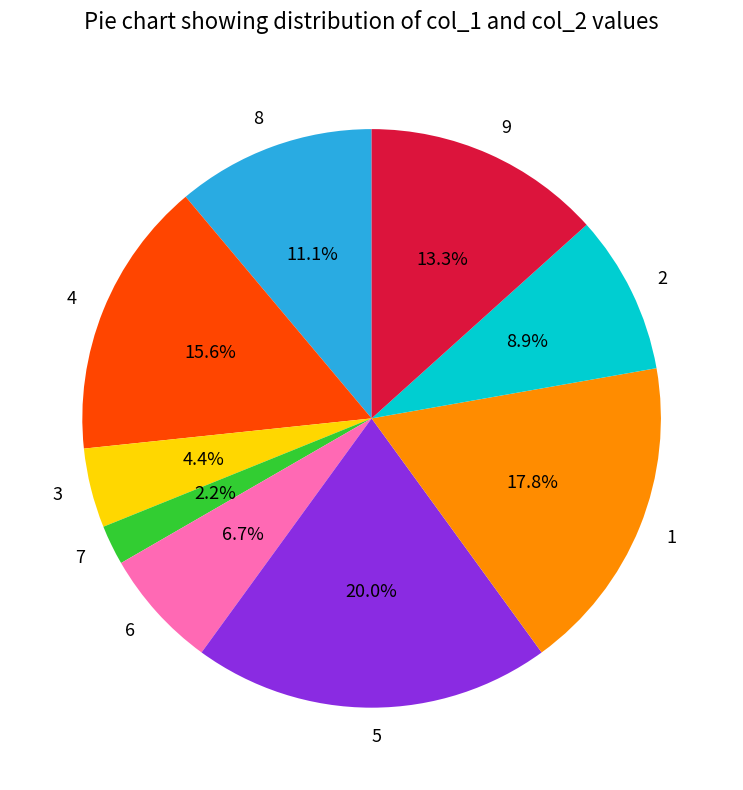

Does any single category account for the majority?

No